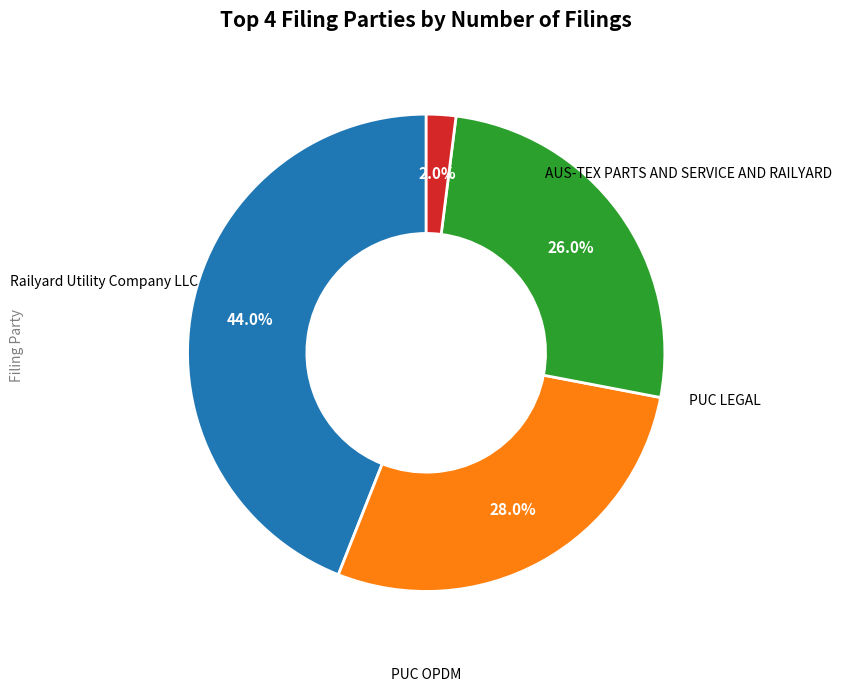

Is there a majority slice in this chart?

No